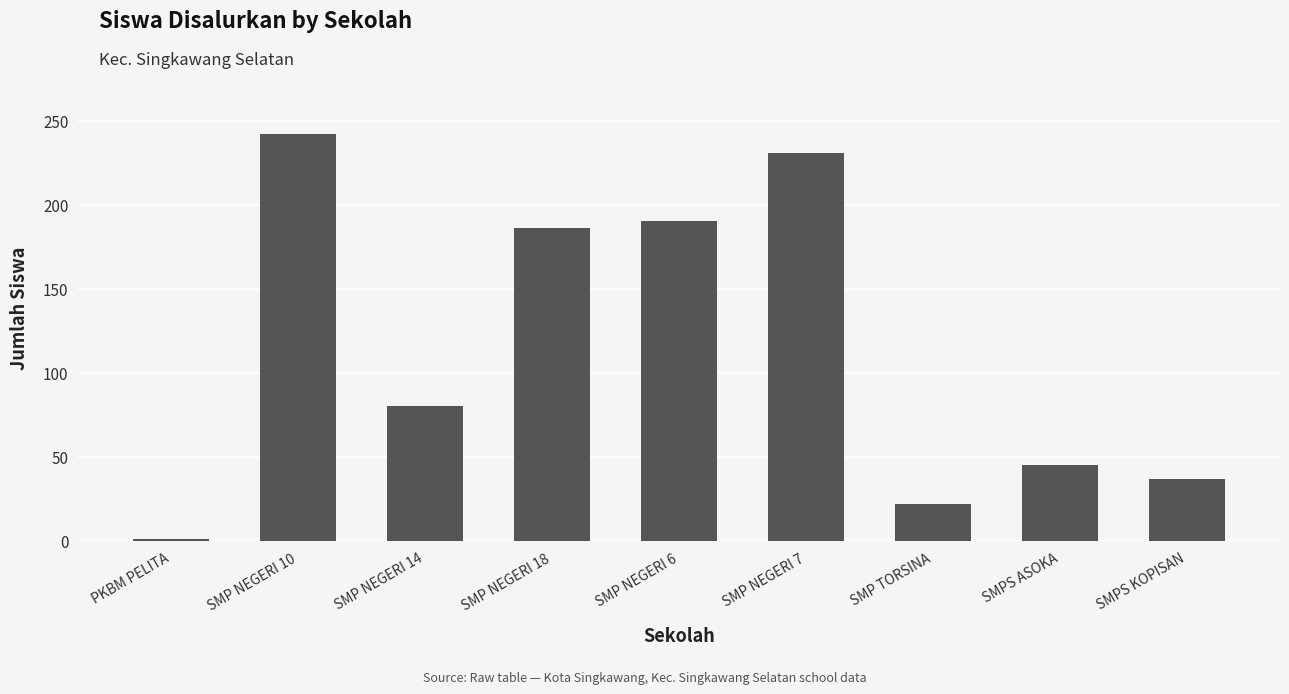

True or false: the data shows 107 at SMP NEGERI 18.

False